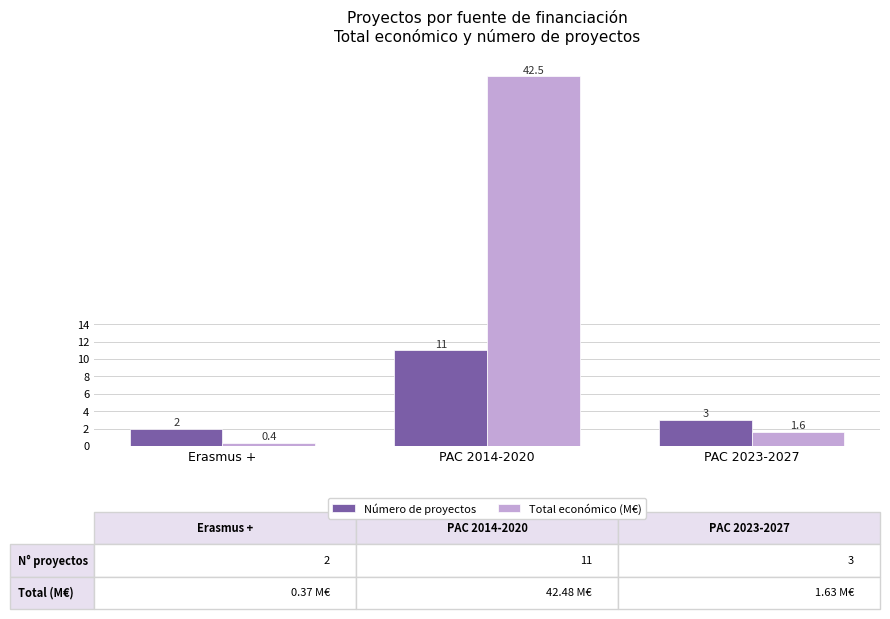

What is the label of the 2nd bar from the left?

PAC 2014-2020